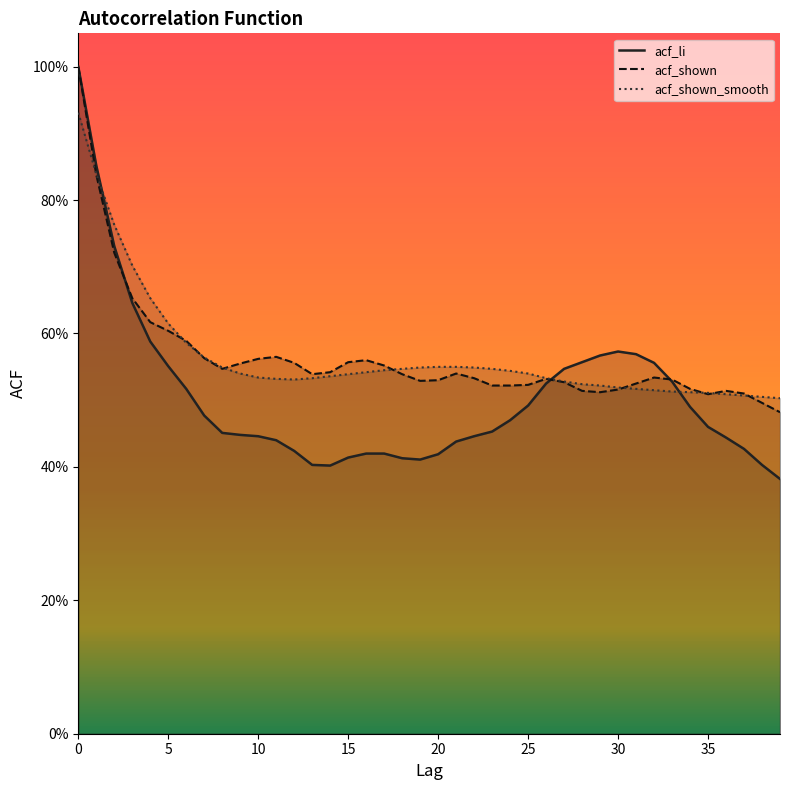

True or false: acf_li and acf_shown_smooth intersect in this chart.

True